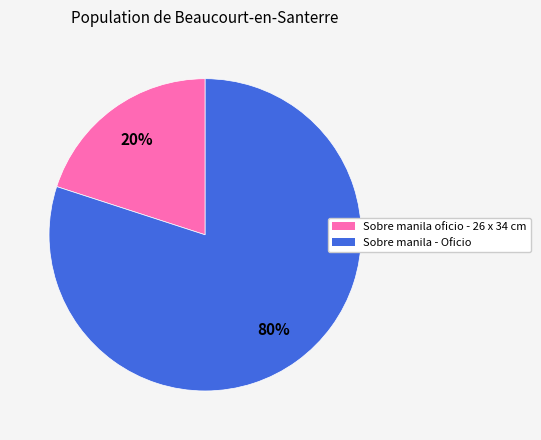

Which slice is the smallest?

Sobre manila oficio - 26 x 34 cm